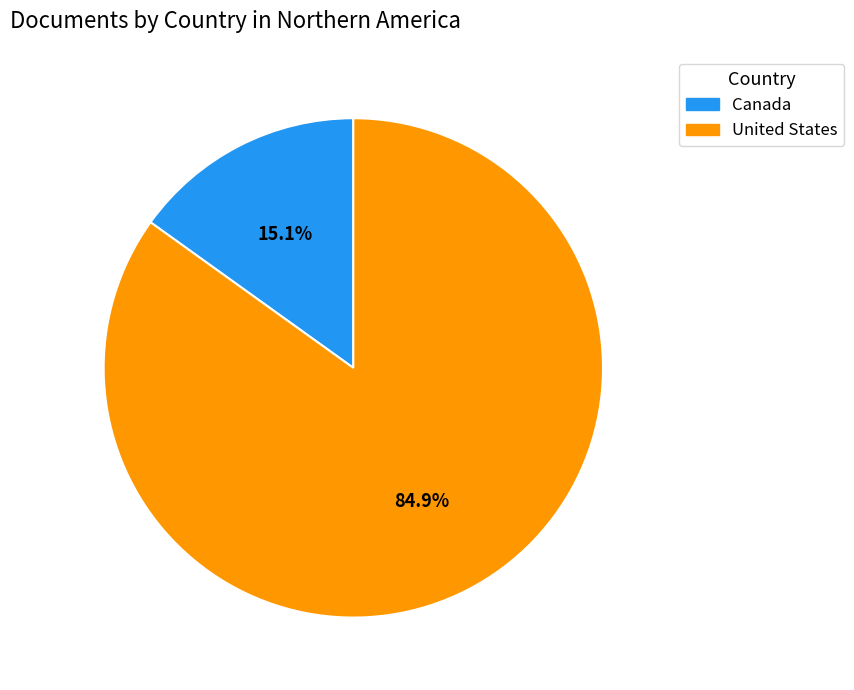

Approximately how many times larger is the value at United States compared to Canada?

5.6